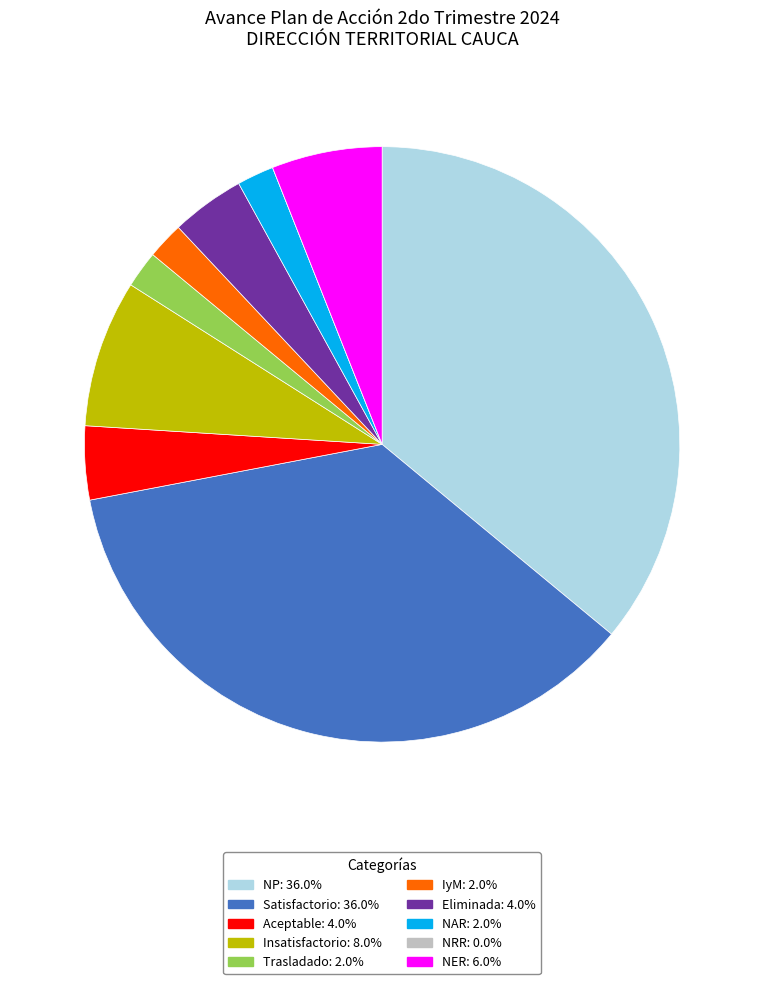

Approximately how many times larger is the value at Insatisfactorio: 8.0% compared to NER: 6.0%?

1.3